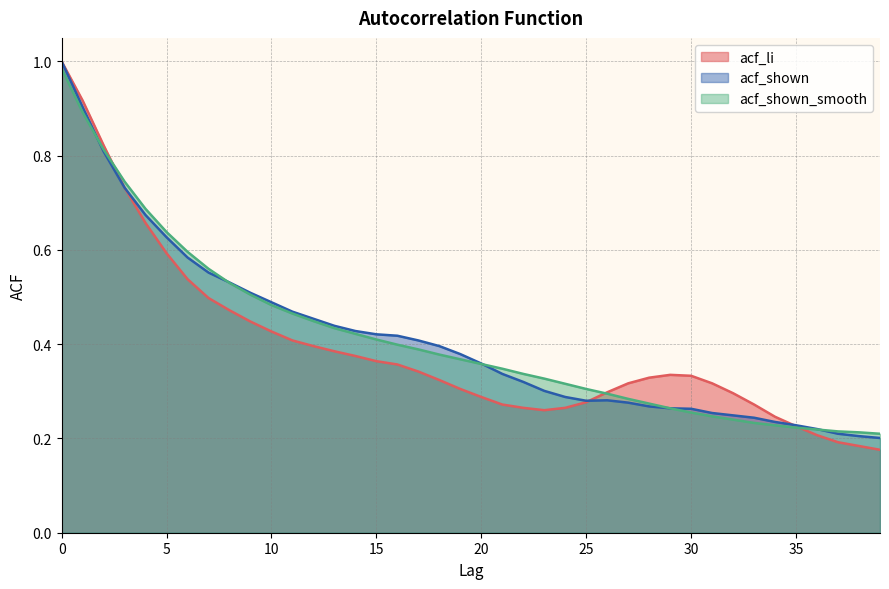

What is the average value of the acf_li series?

0.4